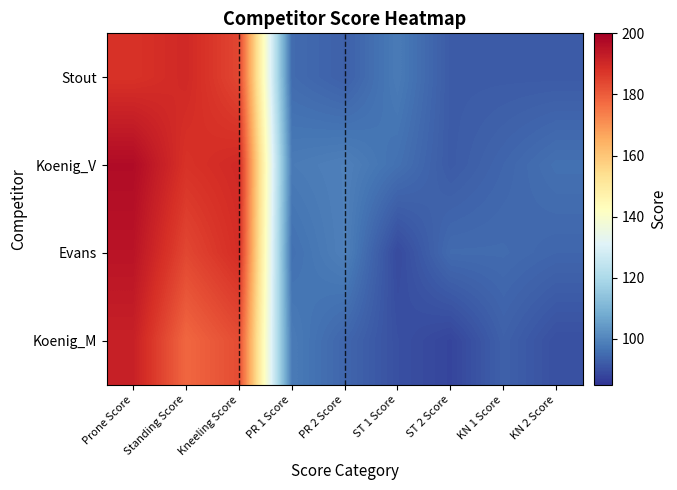

List the series in order of their overall mean, highest first.

Koenig_V, Evans, Stout, Koenig_M